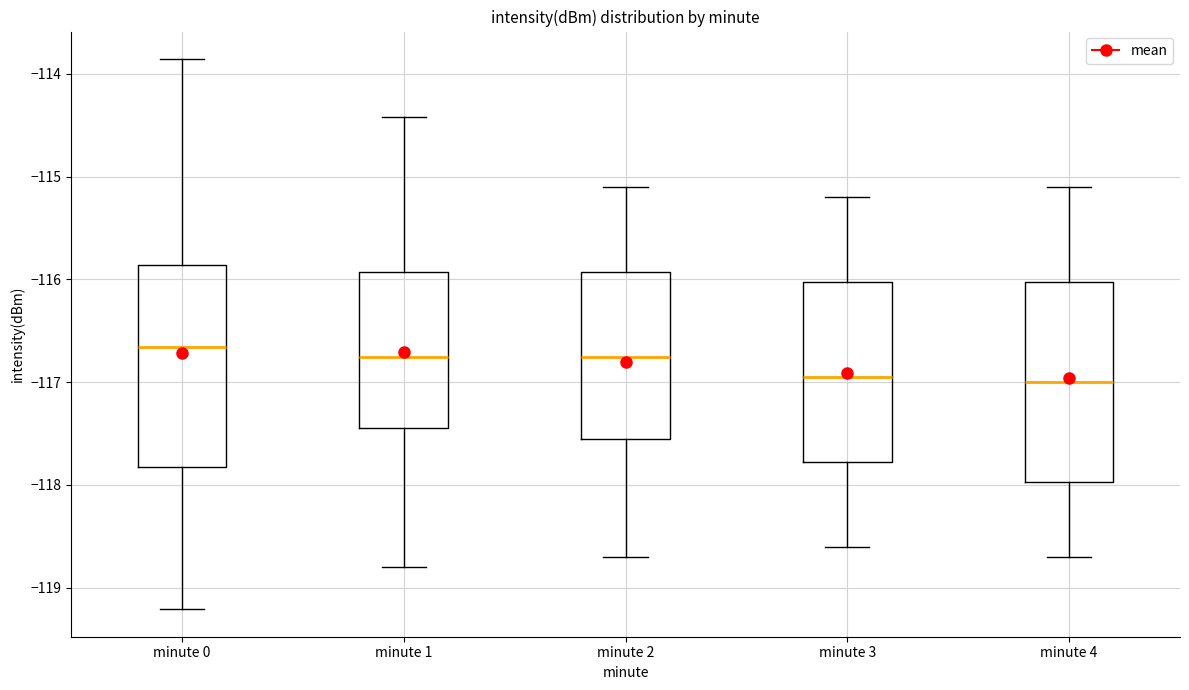

Reading left to right, read every box against the y-axis: the position of its median line, the range the box covers, and the ends of its whiskers. The values are not printed on the chart, so give them approximately, as read against the axis.

minute 0: median -116.7, box -117.8 to -115.9, whiskers -119.2 to -113.9
minute 1: median -116.7, box -117.4 to -115.9, whiskers -118.8 to -114.4
minute 2: median -116.7, box -117.5 to -115.9, whiskers -118.7 to -115.1
minute 3: median -116.9, box -117.8 to -116.0, whiskers -118.6 to -115.2
minute 4: median -117.0, box -118.0 to -116.0, whiskers -118.7 to -115.1